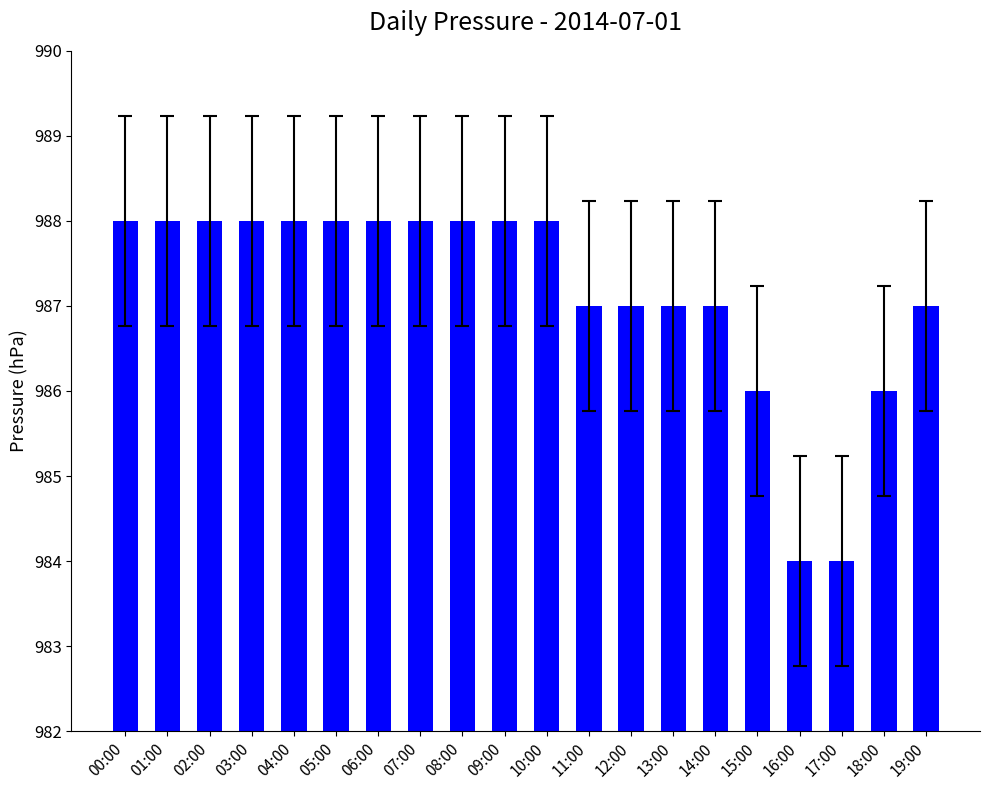

What is the change in value from 00:00 to 16:00?

-4